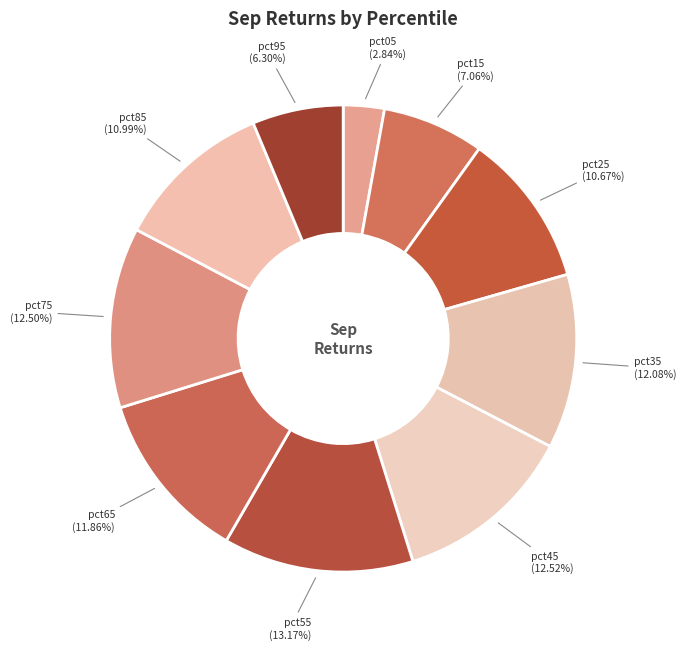

How many segments does this pie chart have?

10